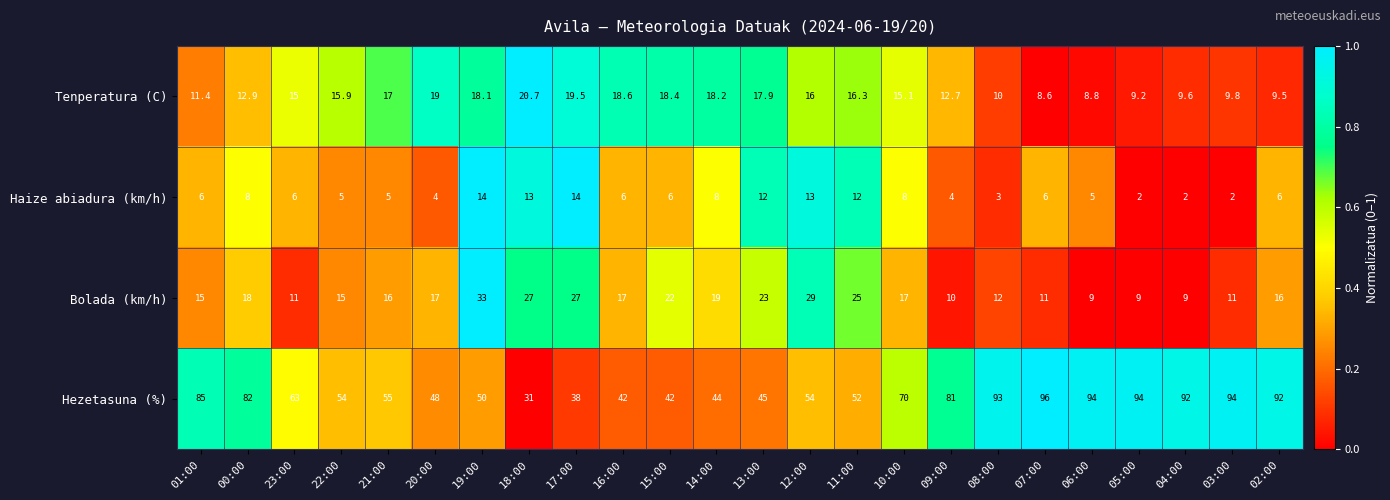

Which series has the largest range (max minus min)?

Hezetasuna (%)